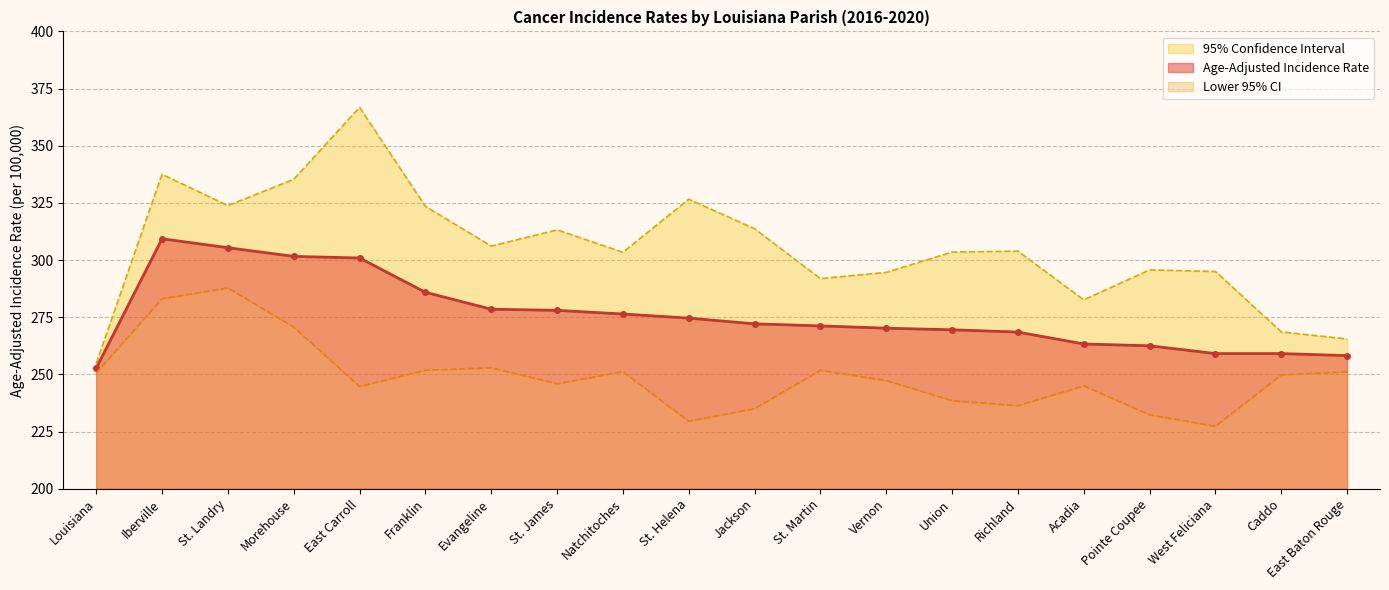

What is the label of the 14th point from the right?

Evangeline